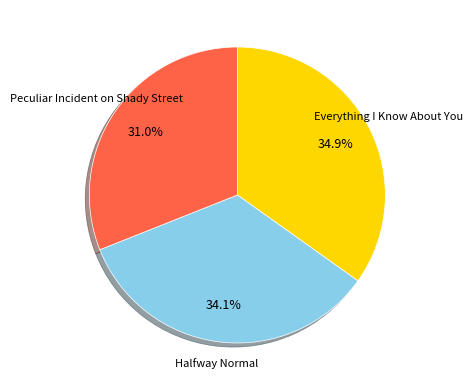

To the nearest percent, what is the difference between the Halfway Normal and Everything I Know About You slice percentages?

1%